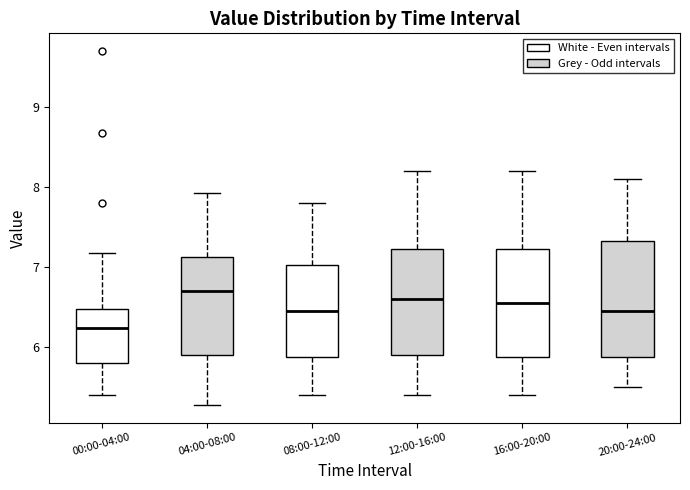

Which box is the tallest, from its lower edge to its upper edge?

20:00-24:00